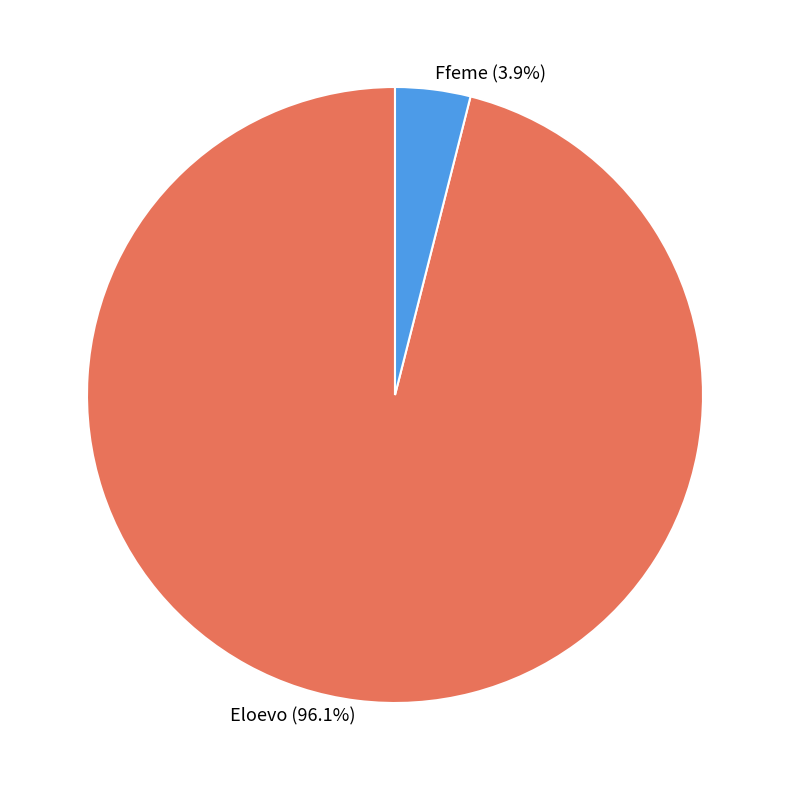

How many slices are in this pie chart?

2